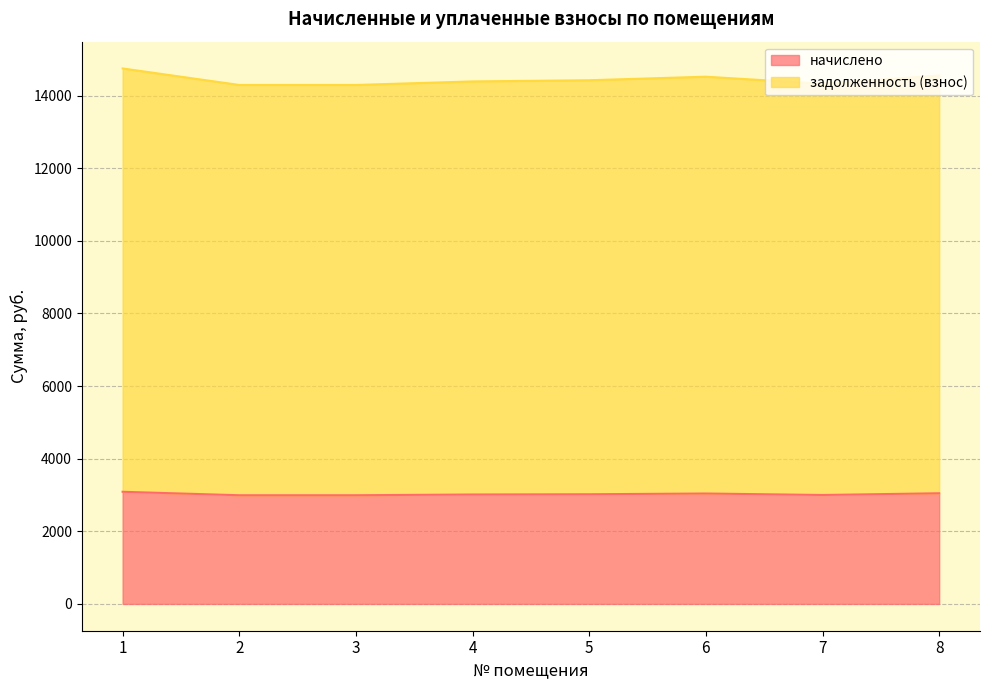

What is the smallest value displayed?

2993.8